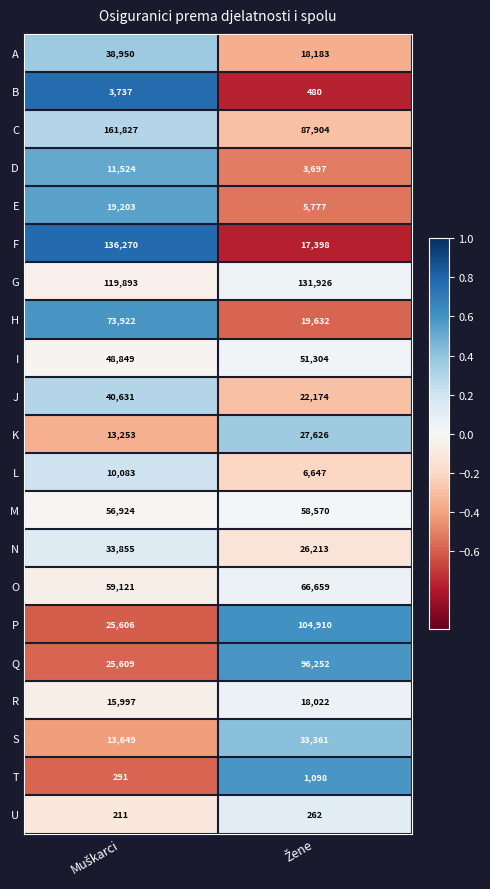

How many values in the O series are below 66659?

1